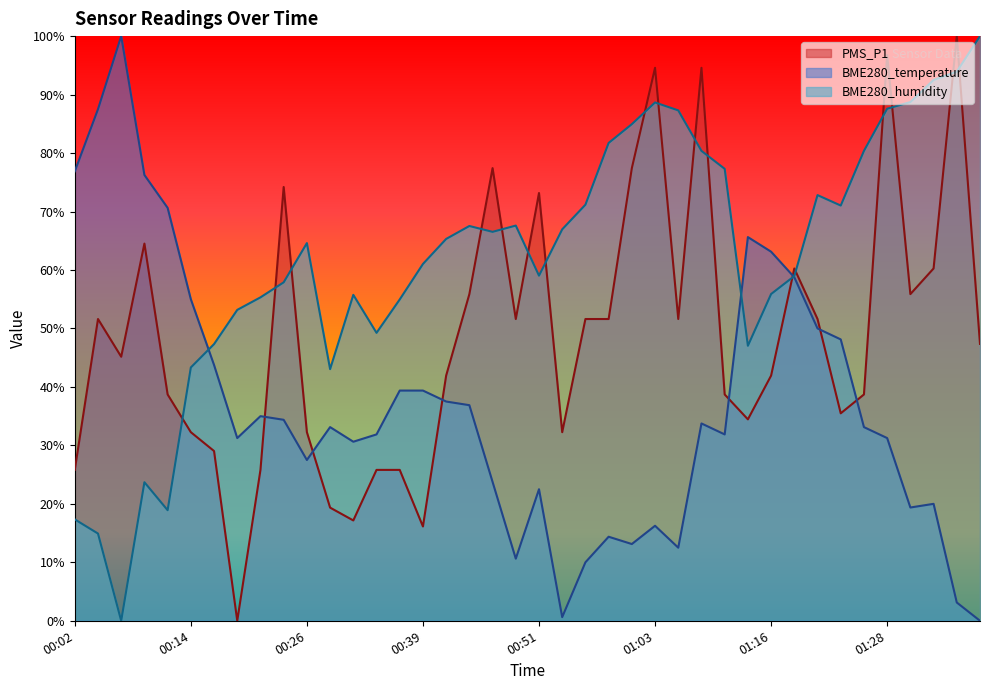

Which series has the largest range (max minus min)?

PMS_P1